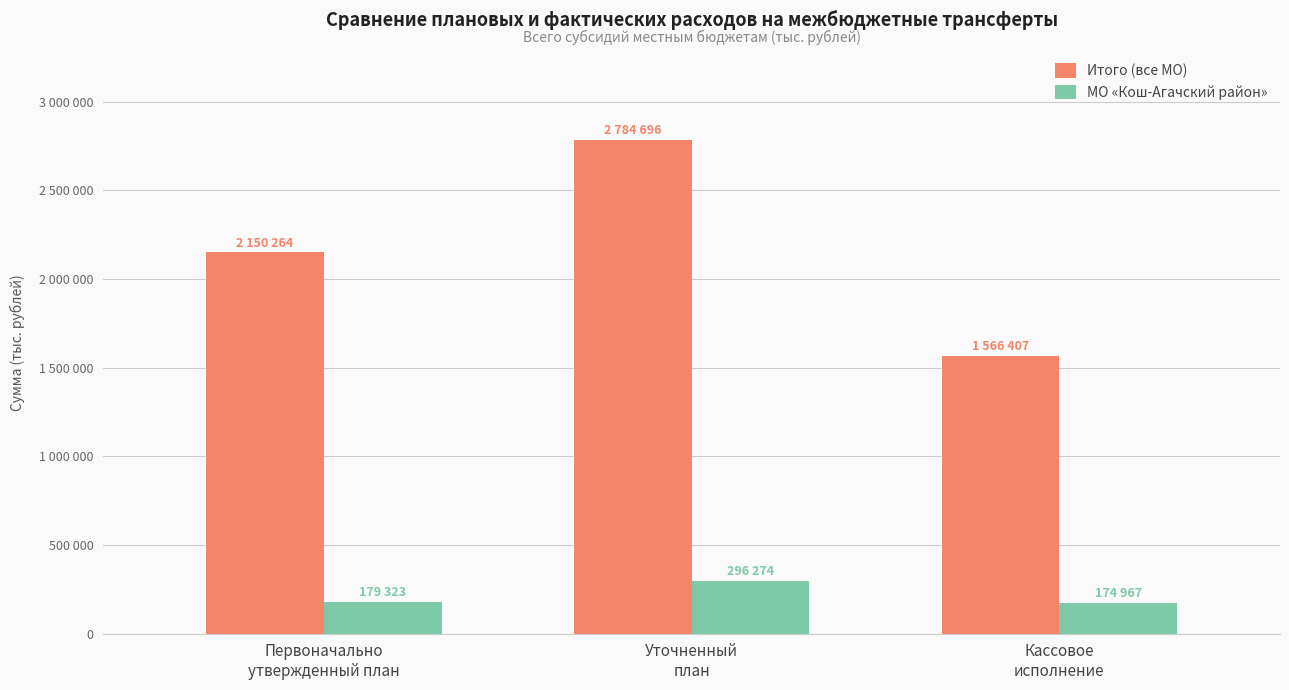

Rank the series at Кассовое
исполнение from highest to lowest value.

Итого (все МО), МО «Кош-Агачский район»